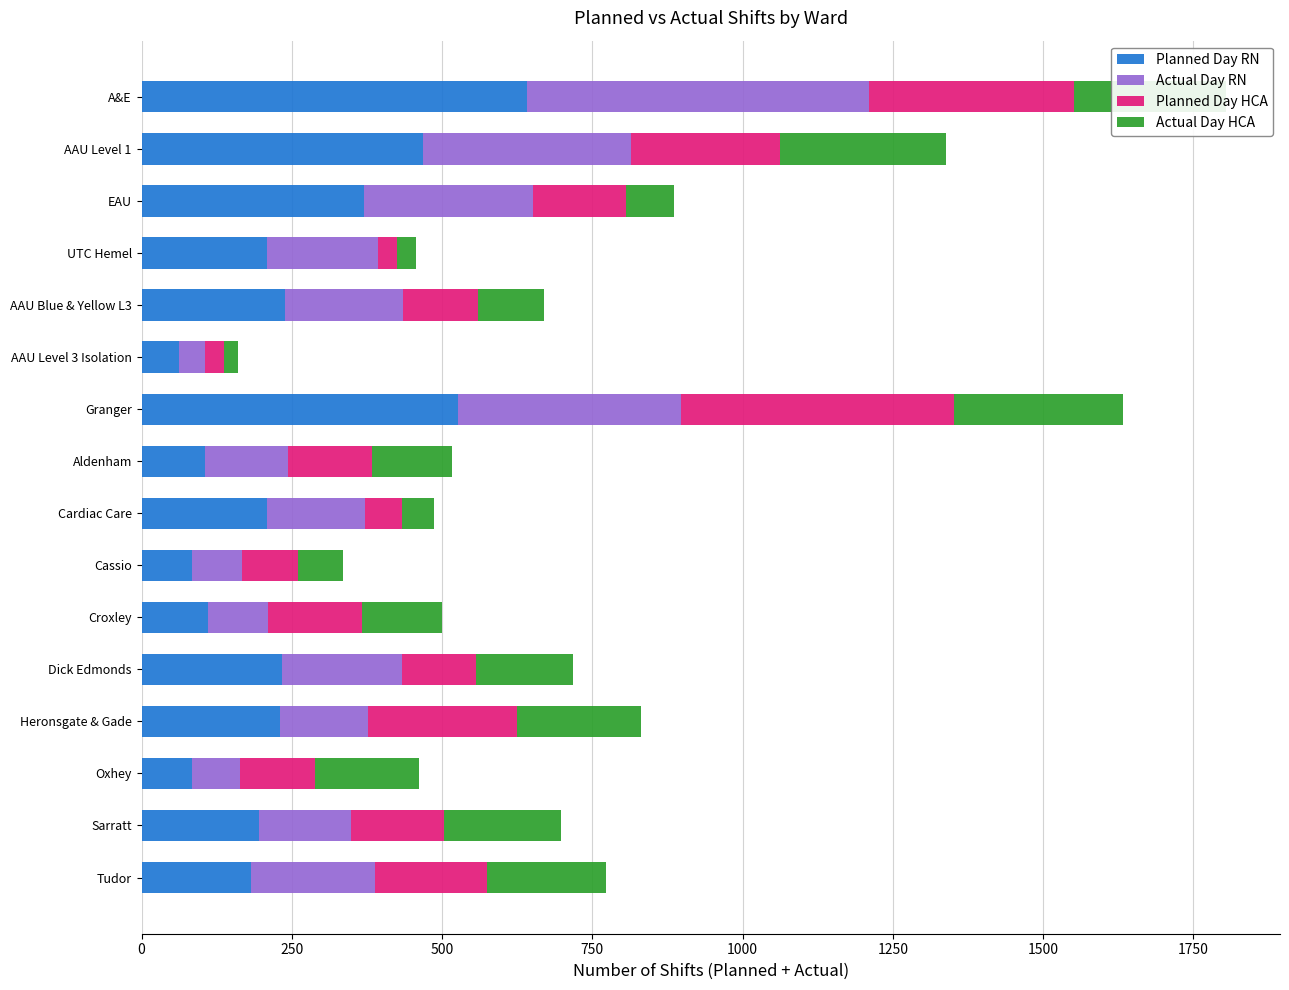

At which label does Planned Day RN reach its peak?

A&E